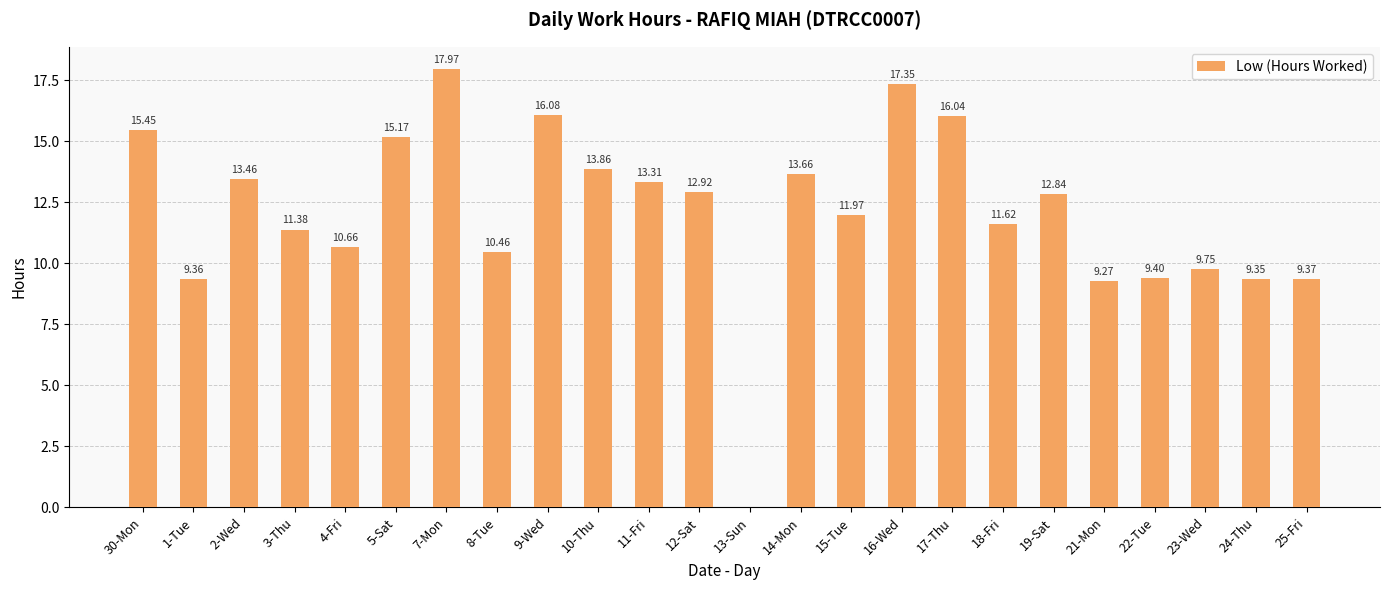

What is the change in value from 10-Thu to 25-Fri?

-4.5